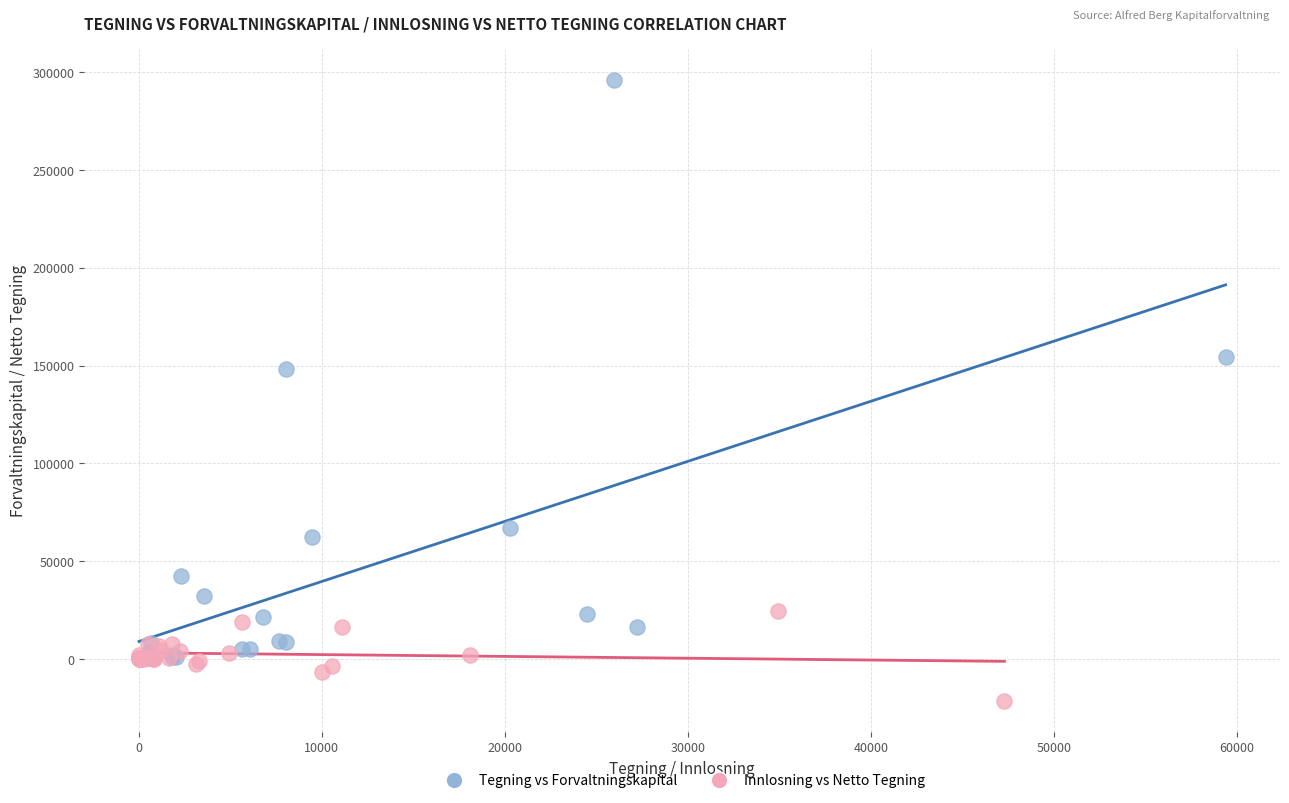

What are all the series names shown in the legend?

Tegning vs Forvaltningskapital, Innlosning vs Netto Tegning